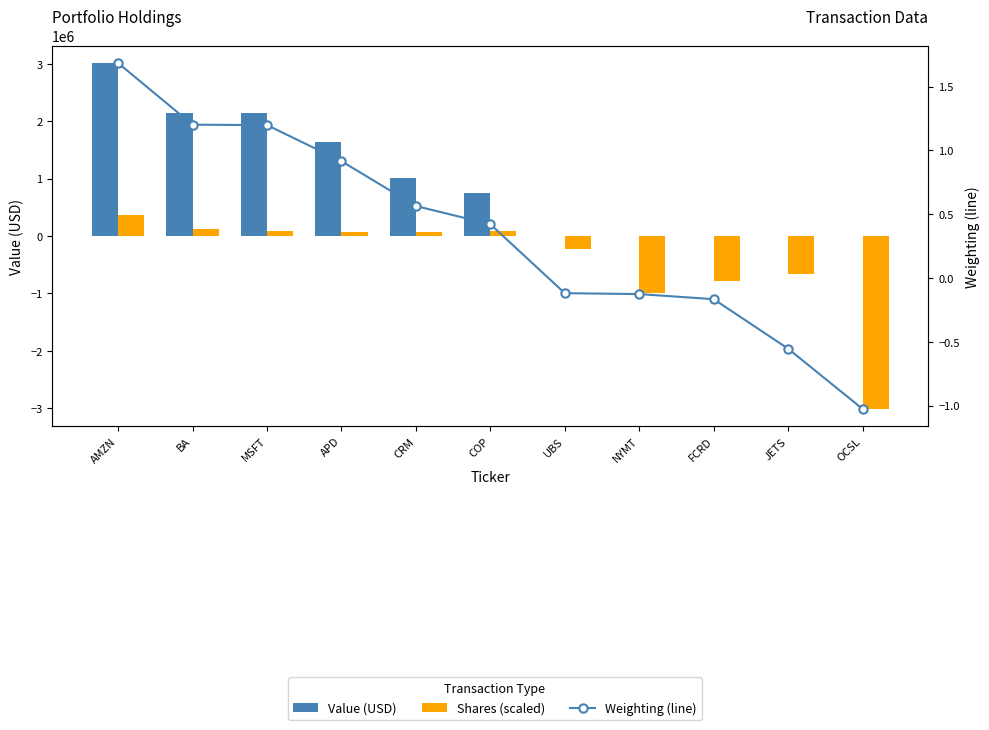

List the series in order of their peak value, highest first.

Value (USD), Shares (scaled), Weighting (line)